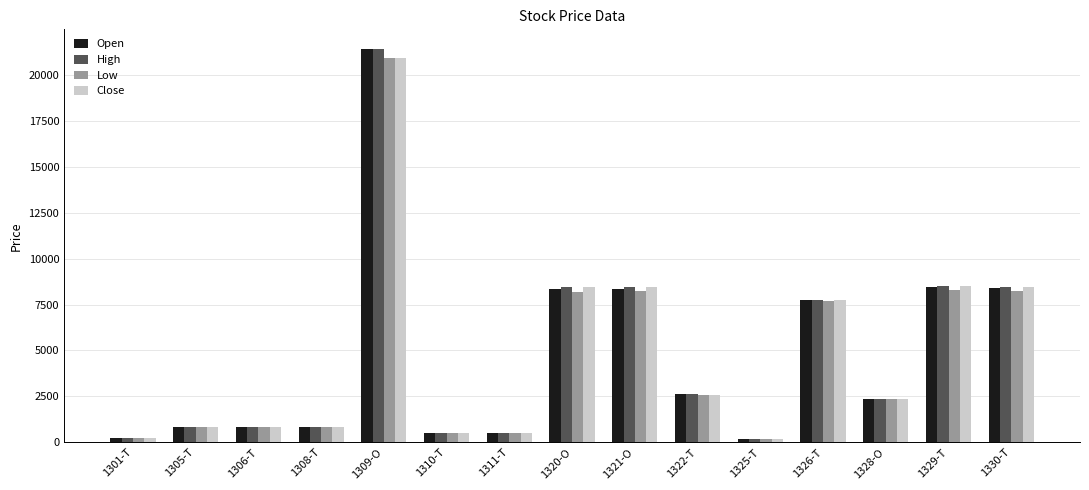

What is the label of the 10th bar from the right?

1310-T